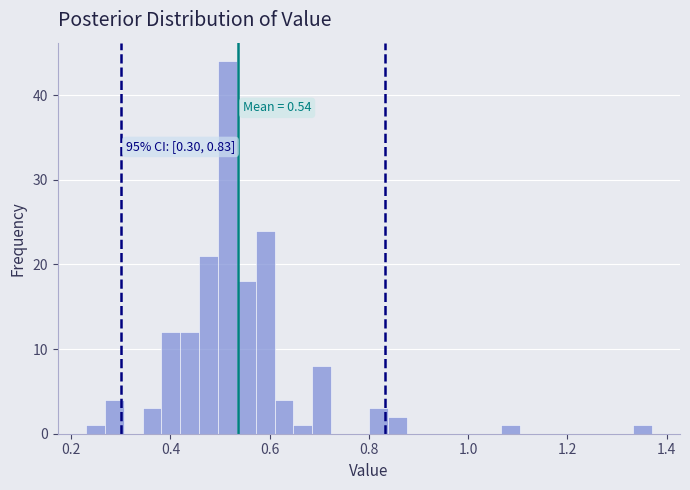

Read against the x-axis, roughly where is the centre of the tallest bar?

0.52